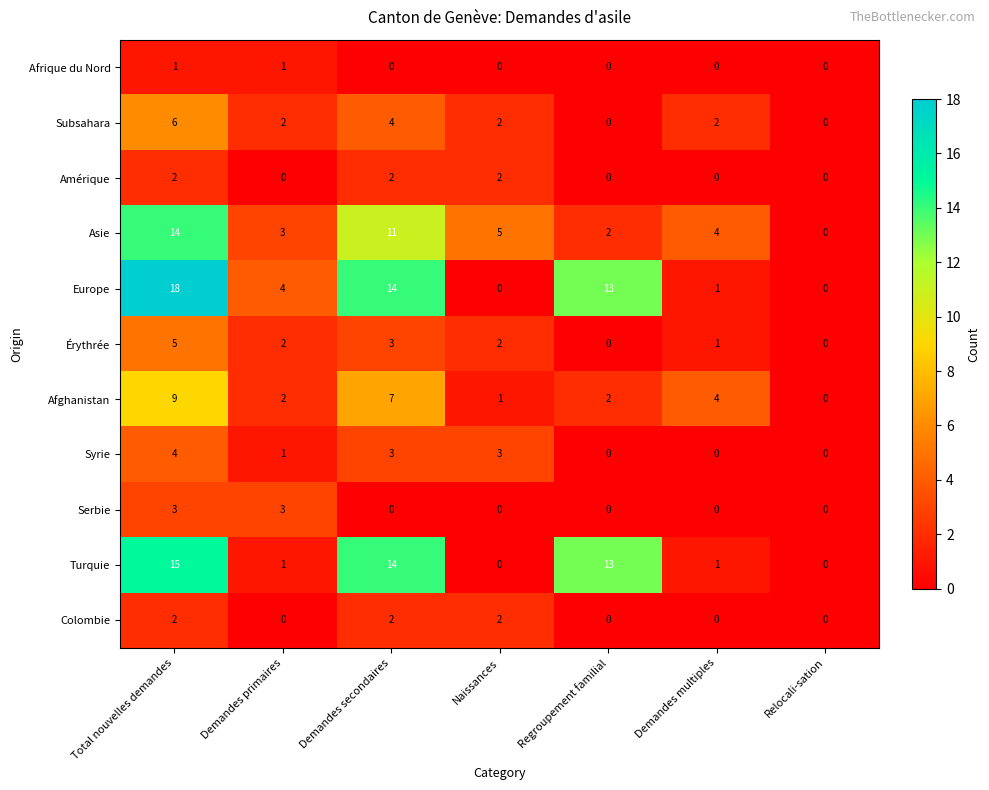

What is the greatest value displayed?

18